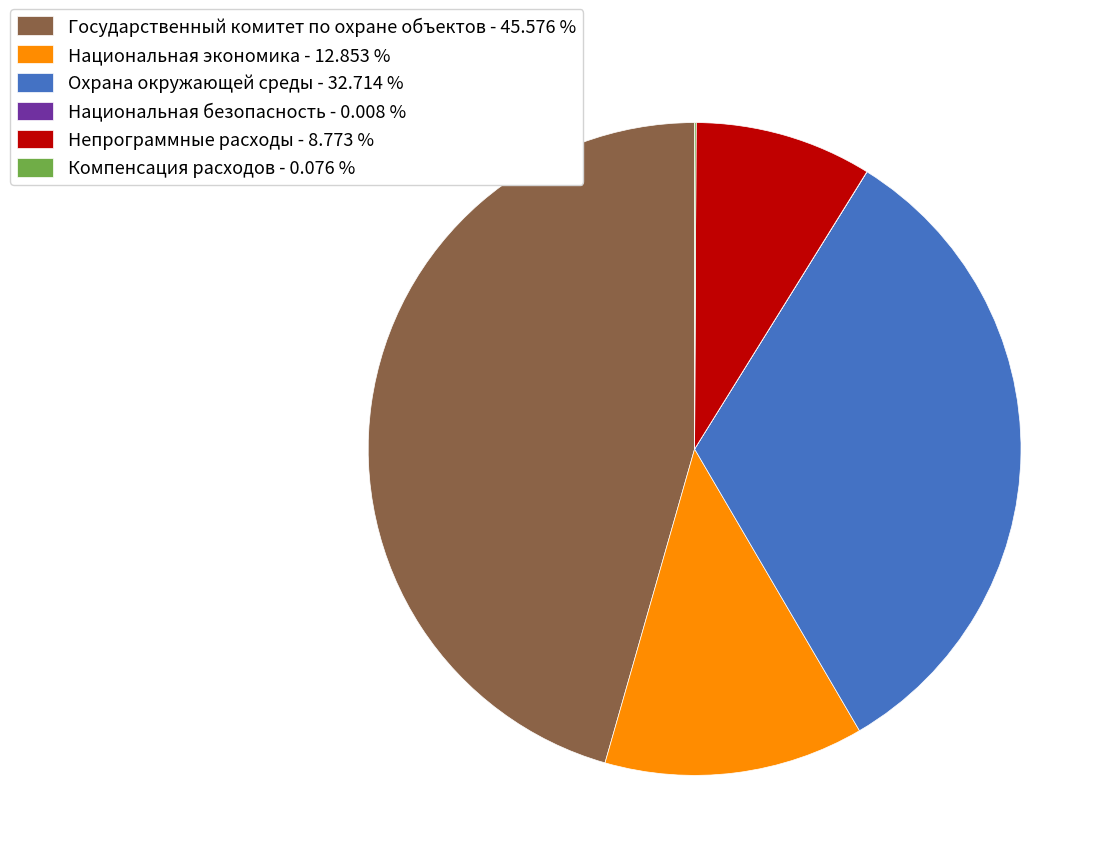

Is there a majority slice in this chart?

No